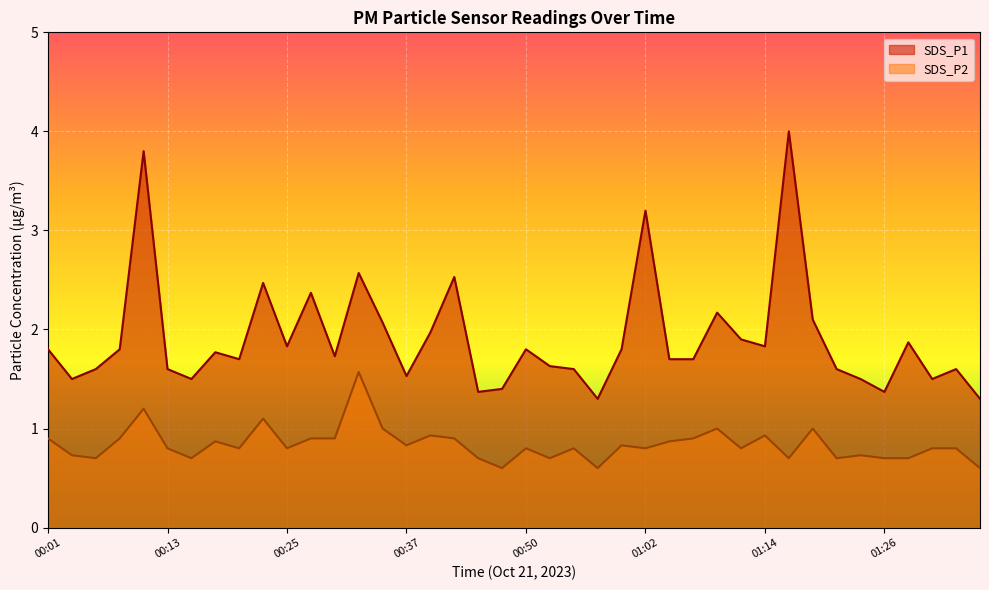

List the labels in order of SDS_P1 value, smallest first.

00:57, 01:36, 00:45, 01:26, 00:47, 00:03, 00:16, 01:24, 01:31, 00:37, 00:06, 00:13, 00:54, 01:21, 01:33, 00:52, 00:20, 01:04, 01:07, 00:30, 00:18, 00:01, 00:08, 00:50, 00:59, 00:25, 01:14, 01:28, 01:11, 00:40, 00:35, 01:19, 01:09, 00:28, 00:23, 00:42, 00:33, 01:02, 00:11, 01:16